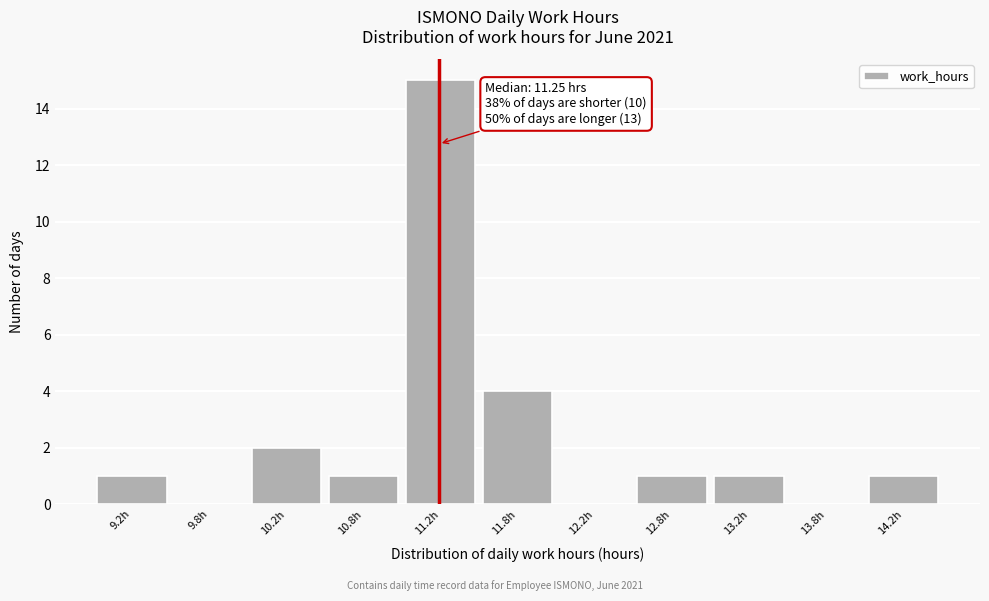

Which range on the x-axis has the tallest bar?

11.0 to 11.5